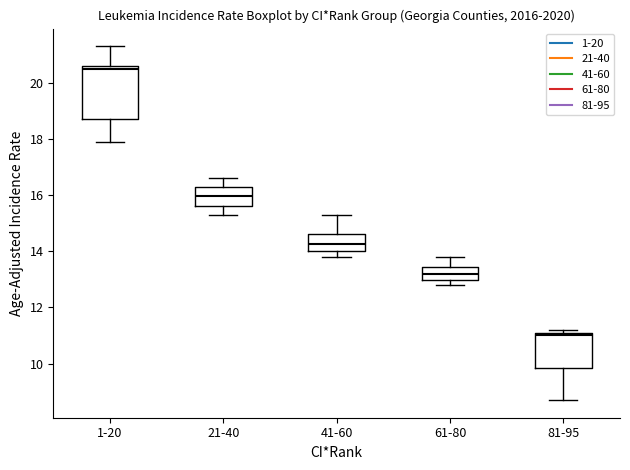

Where is the lower edge of the box for 1-20 on the y-axis? The values are not printed on the chart, so give them approximately, as read against the axis.

18.8